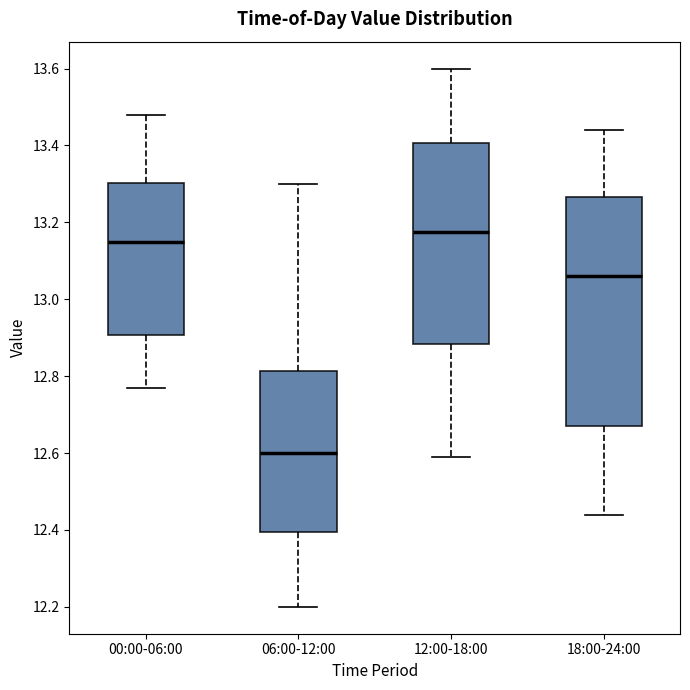

Which box's median line is the lowest?

06:00-12:00